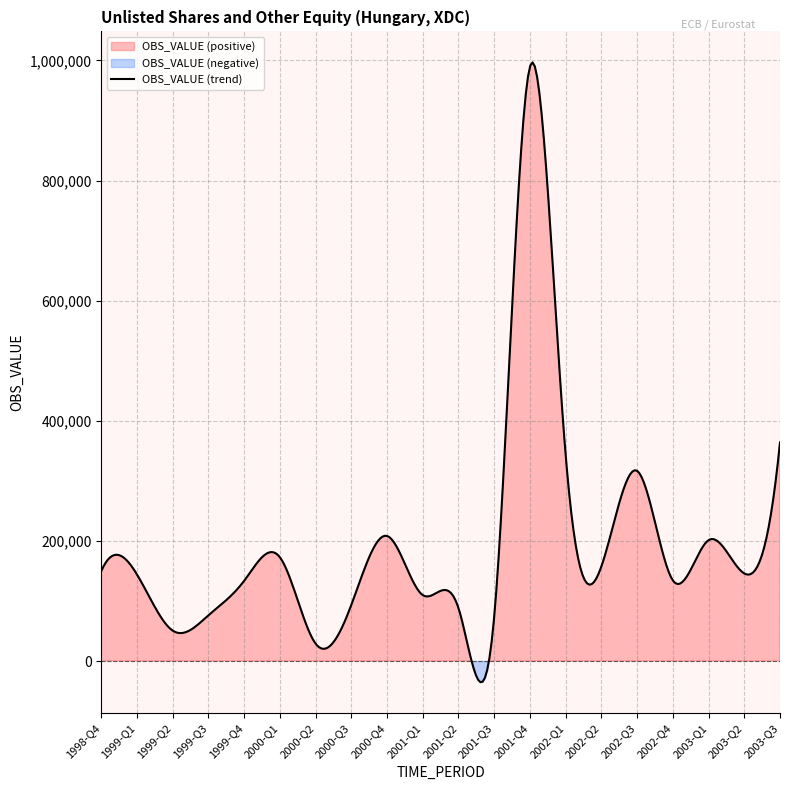

Is it true that the value at 1999-Q3 is 43556?

False